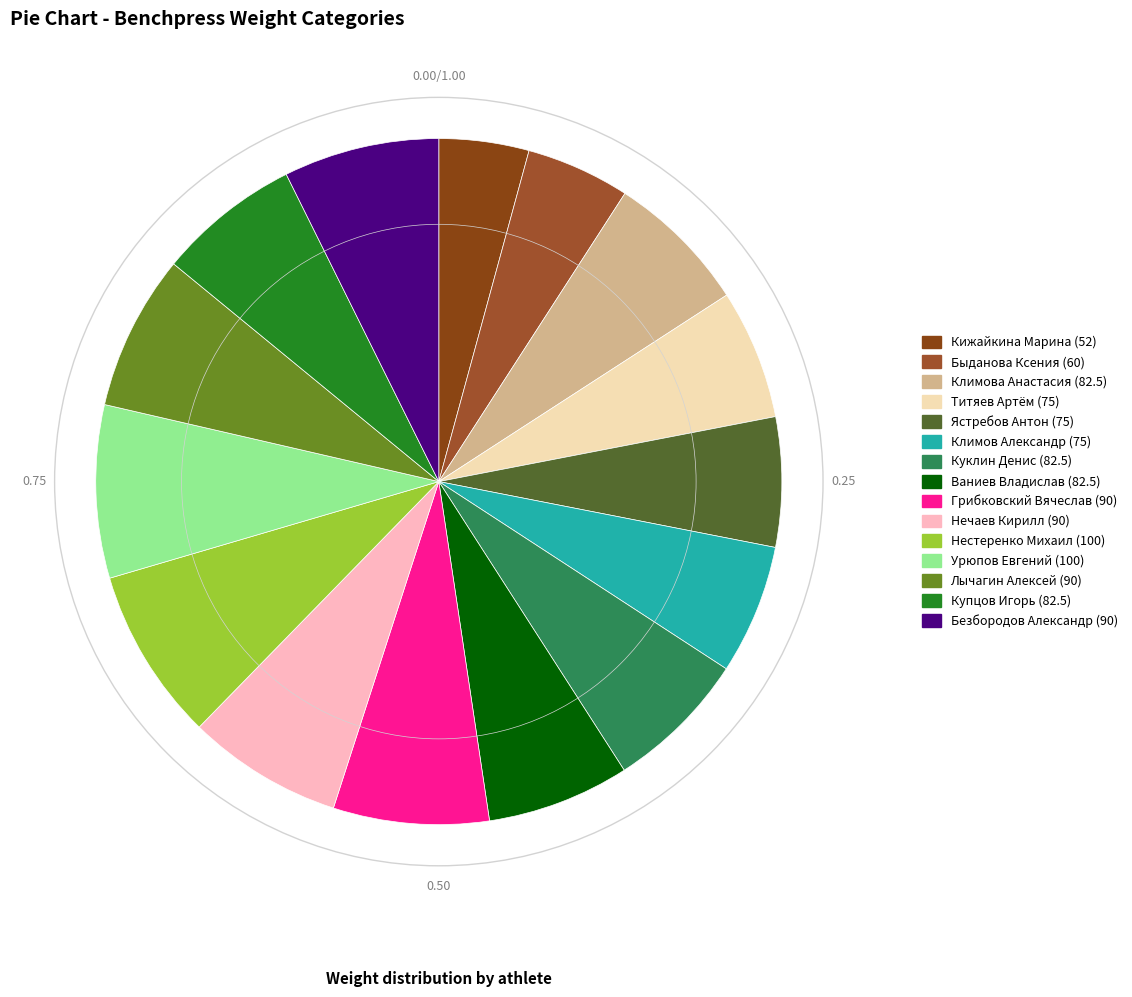

Which slice is the smallest?

Кижайкина Марина (52)